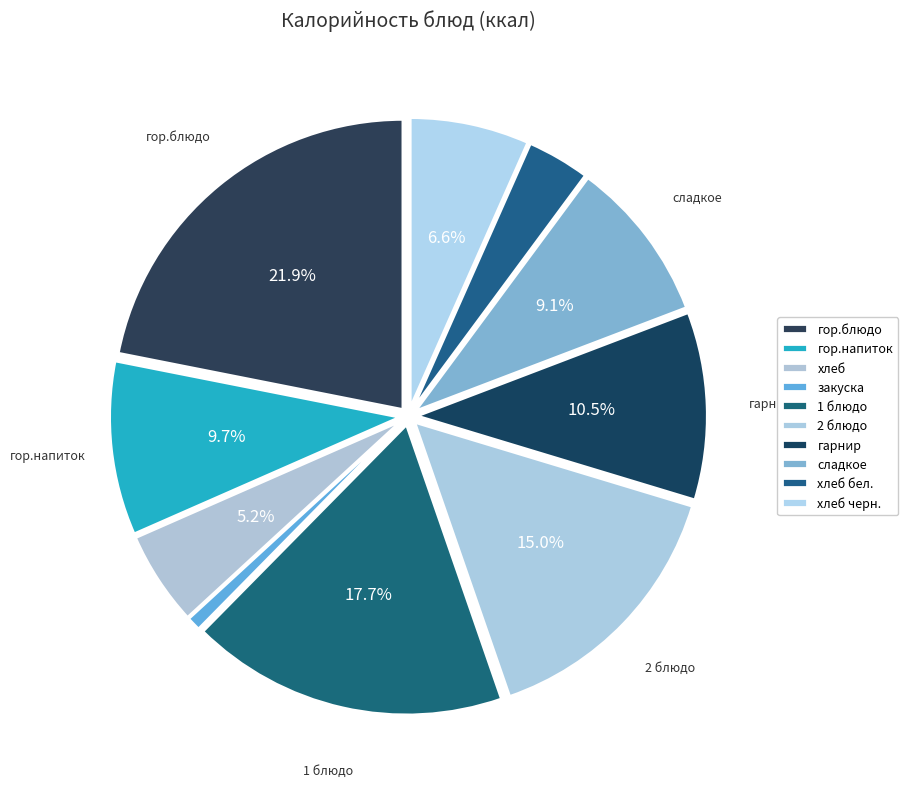

What percentage is the сладкое slice, to the nearest percent?

9%